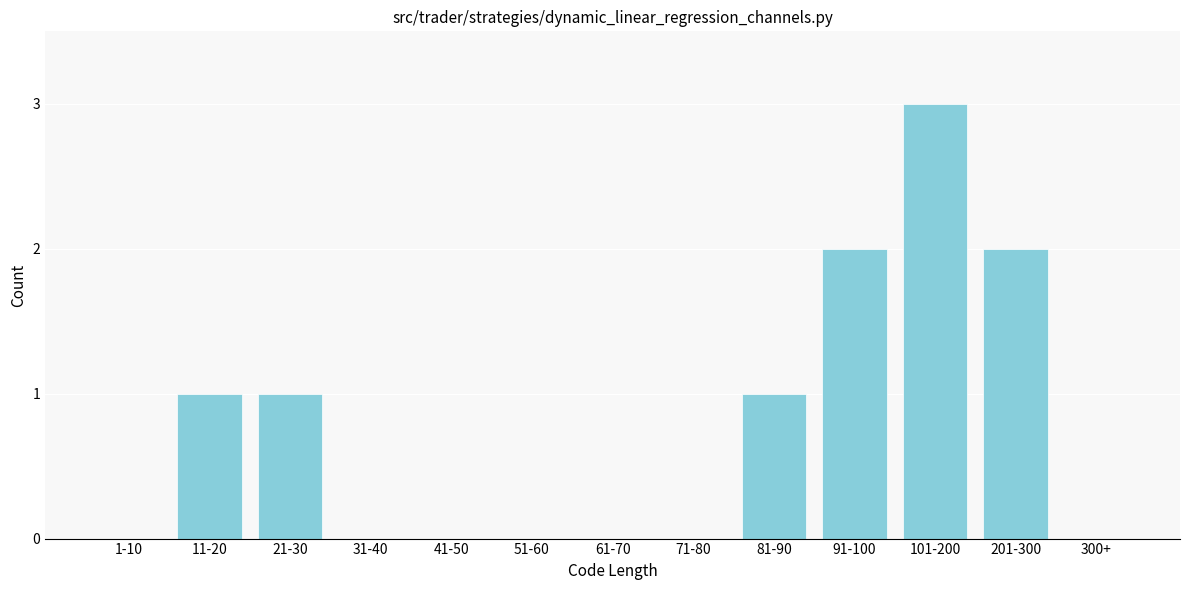

Reading left to right, what are all the values shown in this chart?

1-10=0	11-20=1	21-30=1	31-40=0	41-50=0	51-60=0	61-70=0	71-80=0	81-90=1	91-100=2	101-200=3	201-300=2	300+=0